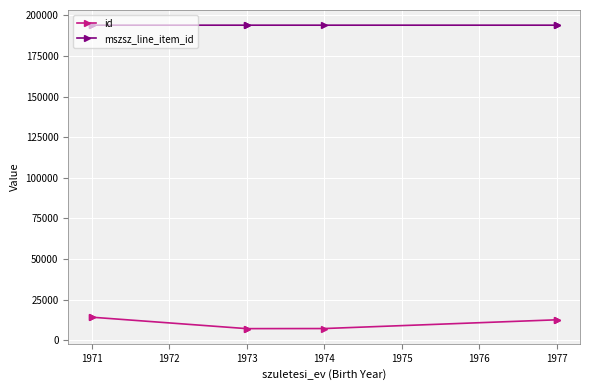

Which series changed the most between 1971 and 1977?

id